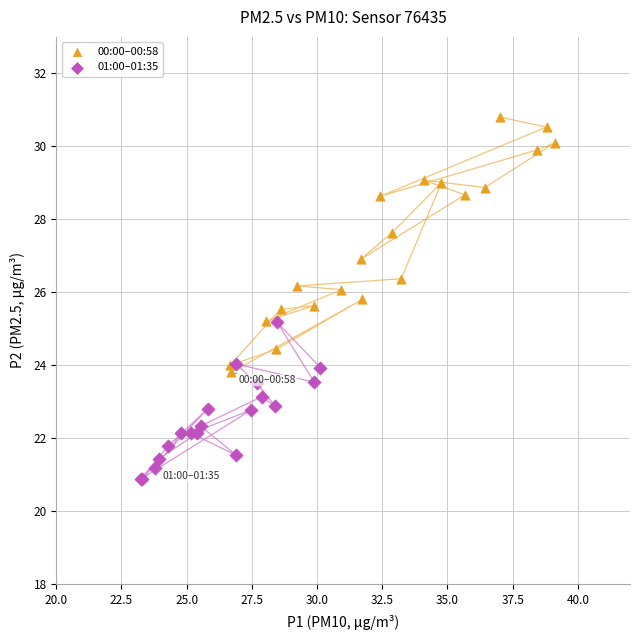

Which series reaches the minimum Y coordinate?

01:00–01:35